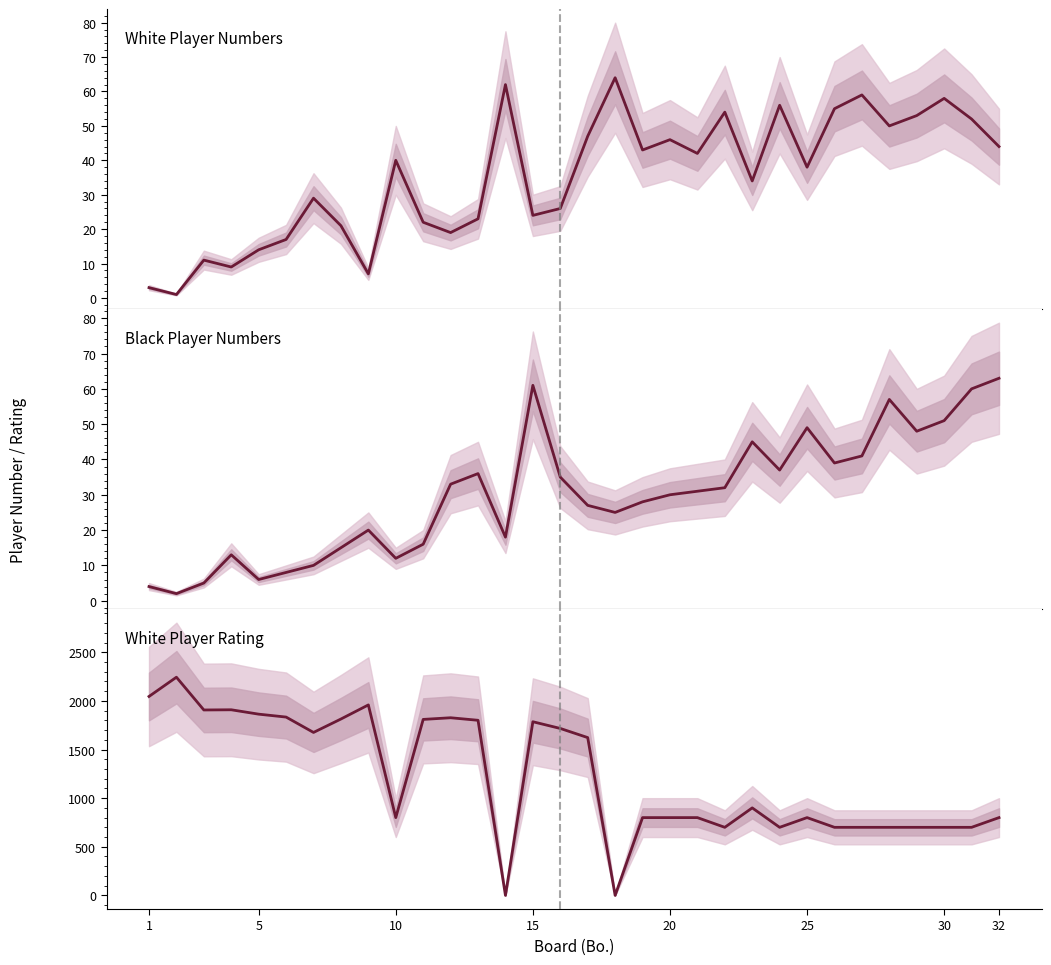

Rank the series by their maximum value, from lowest to highest.

Black (Ном.), White (Ном.), White Rating